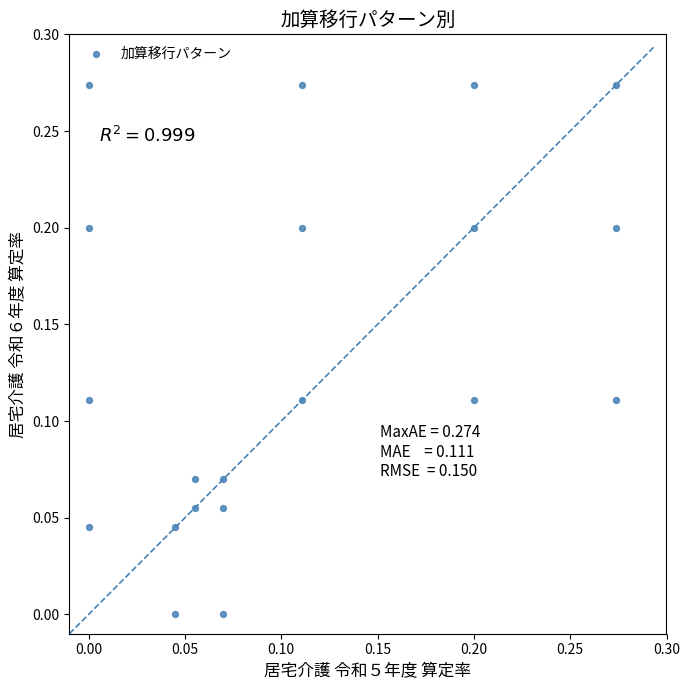

Count the number of points in this scatter plot.

20